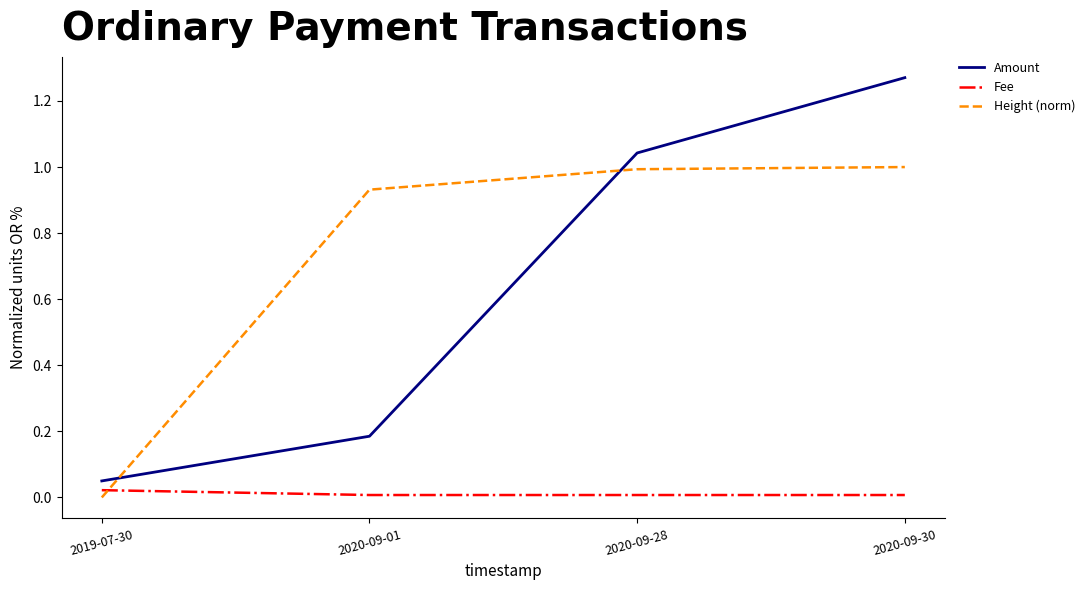

The value of Amount at 2020-09-30 is 0.7. True or false?

False